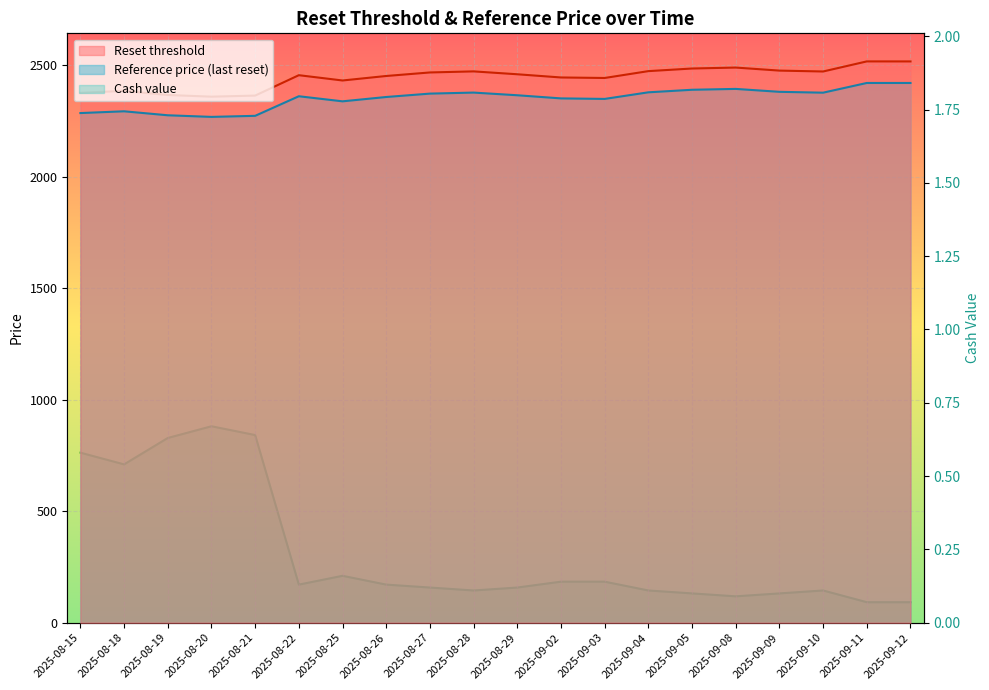

At which category is the sum across all series the highest?

2025-09-11